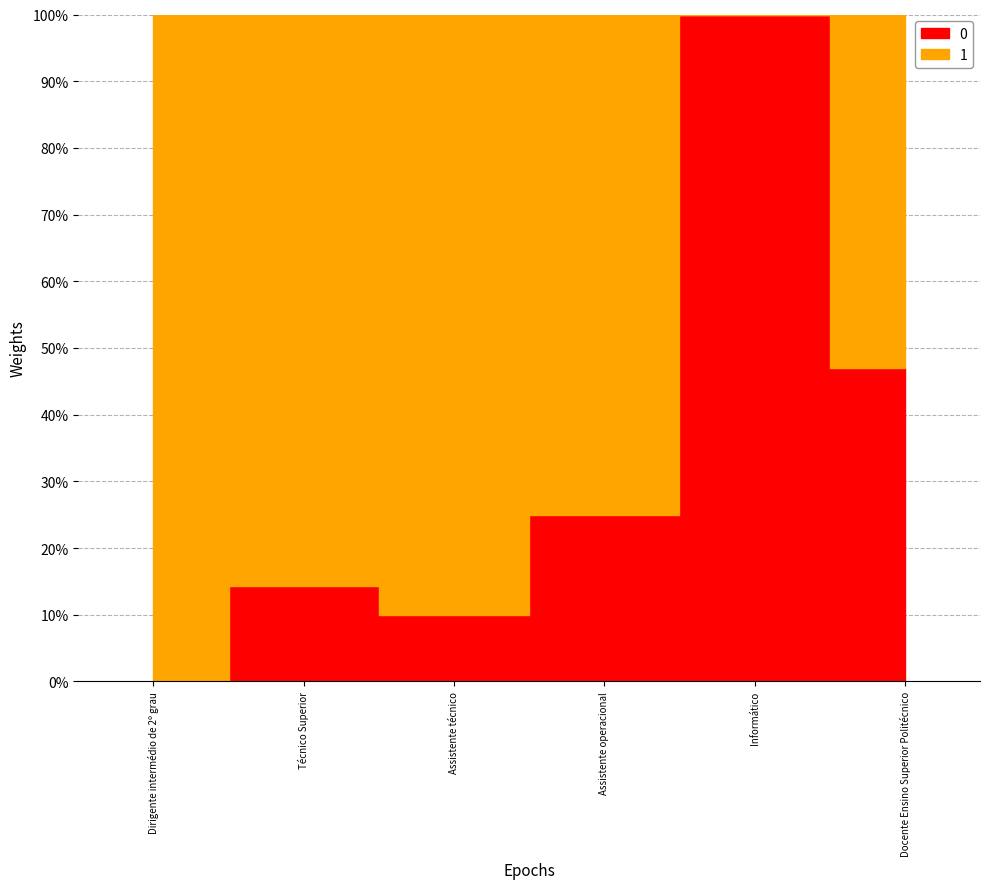

Rank the series by their maximum value, from highest to lowest.

1, 0